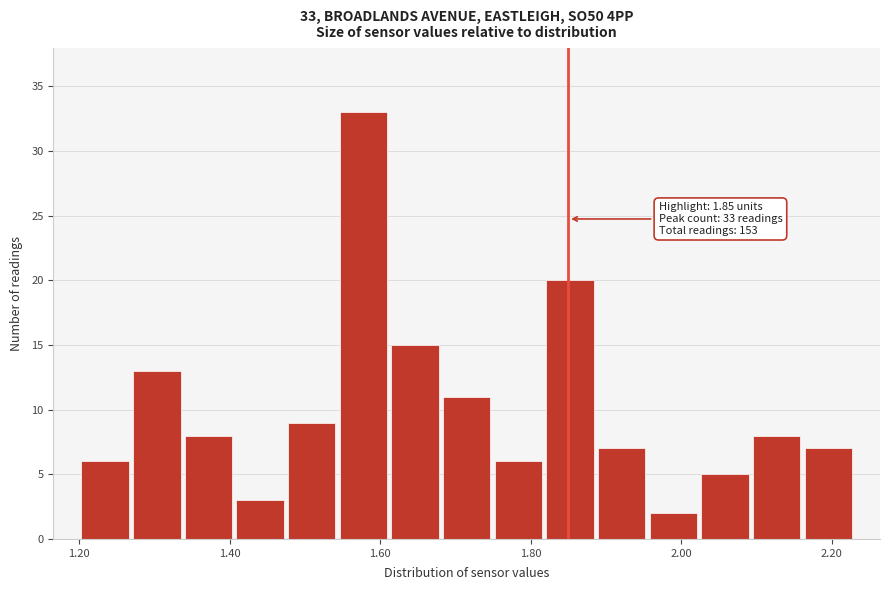

Around what value on the x-axis is the tallest bar? Give the approximate position of its centre, as read against the axis.

1.58